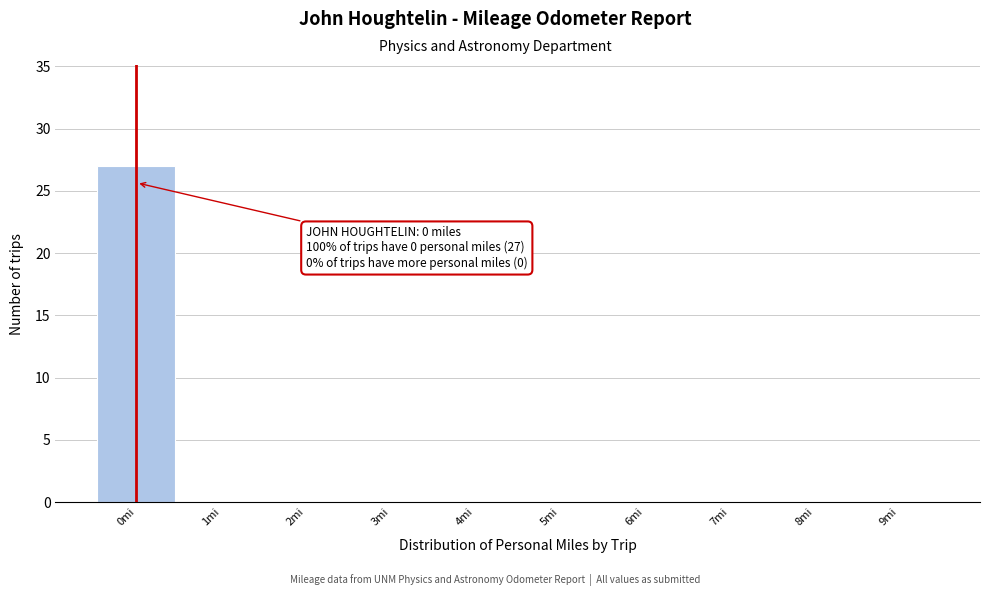

Over which range of the x-axis is the bar tallest?

-0.5 to 0.5